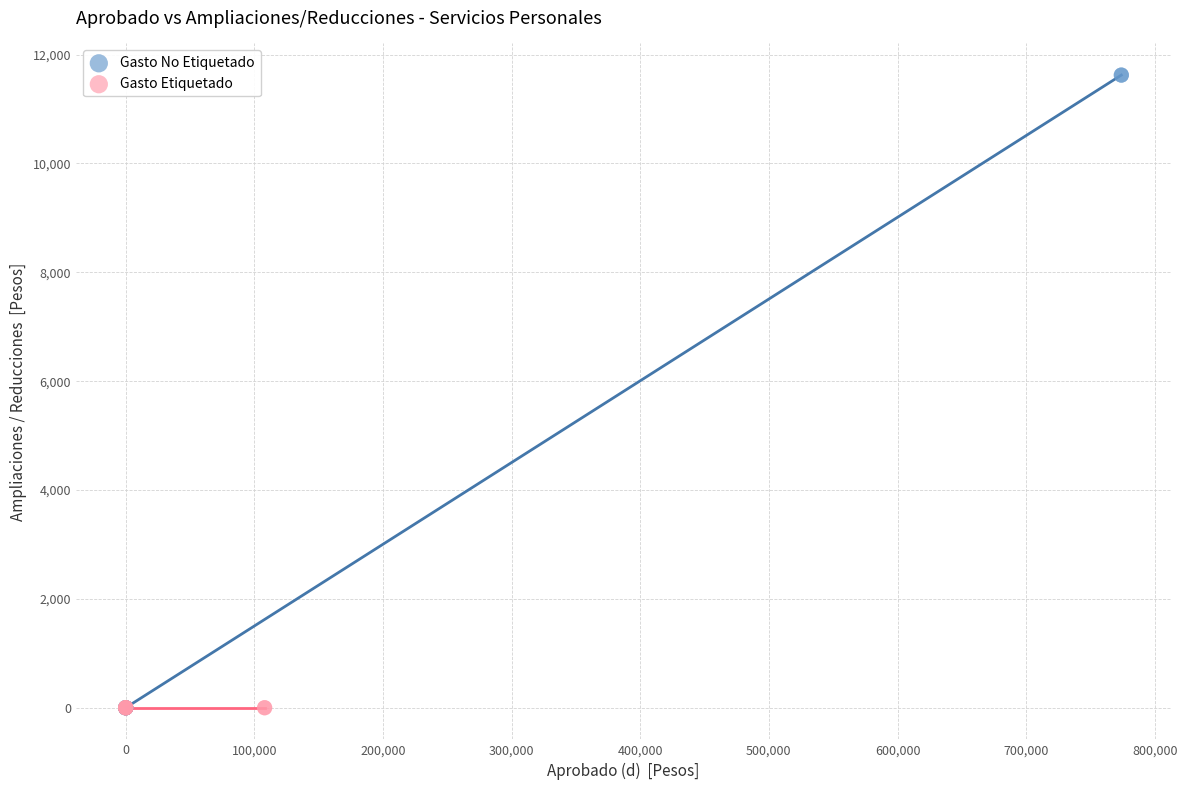

Which series reaches the maximum Y coordinate?

Gasto No Etiquetado